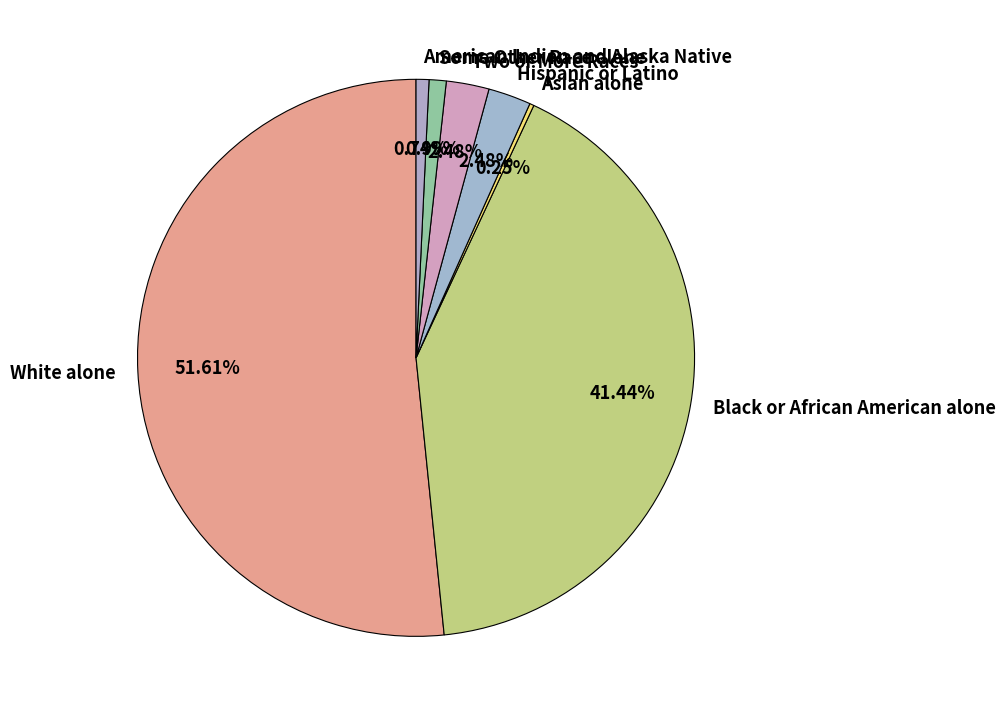

To the nearest percent, what is the difference between the largest and smallest slice percentages?

51%